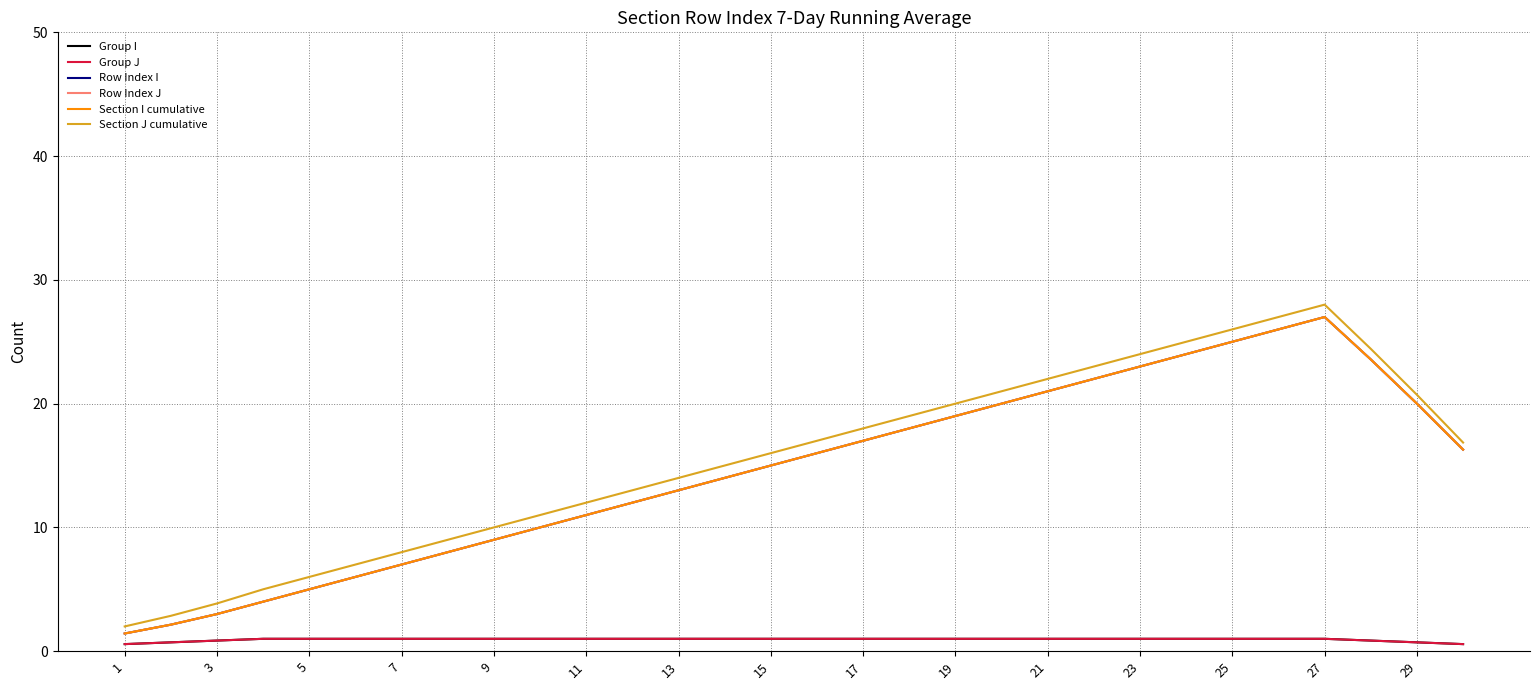

Is this an area chart (filled region under the line)?

No